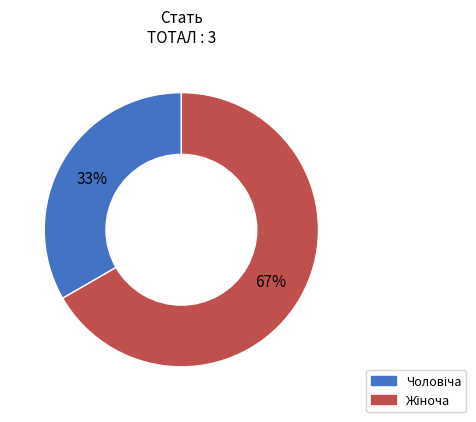

Does any single category account for the majority?

Yes